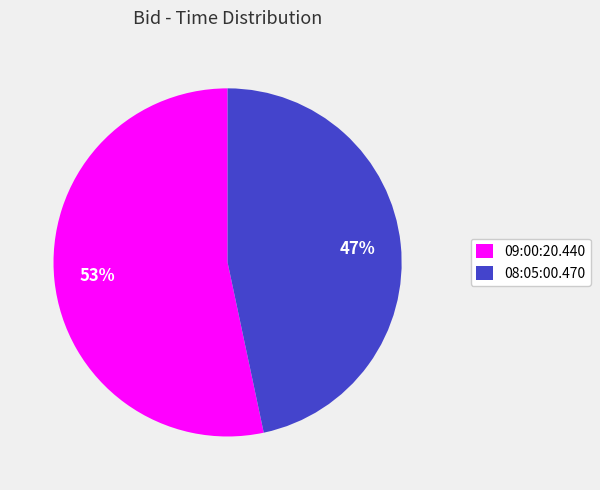

Is there any slice that represents more than half of the pie?

Yes